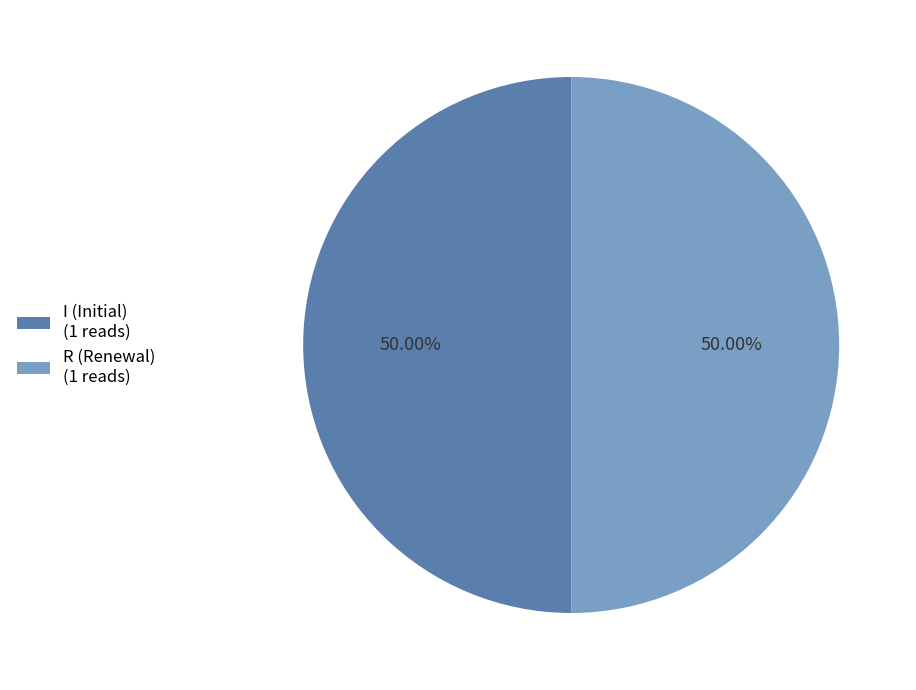

What is the ratio of the value at R (Renewal) (1 reads) to the value at I (Initial) (1 reads)?

1.0